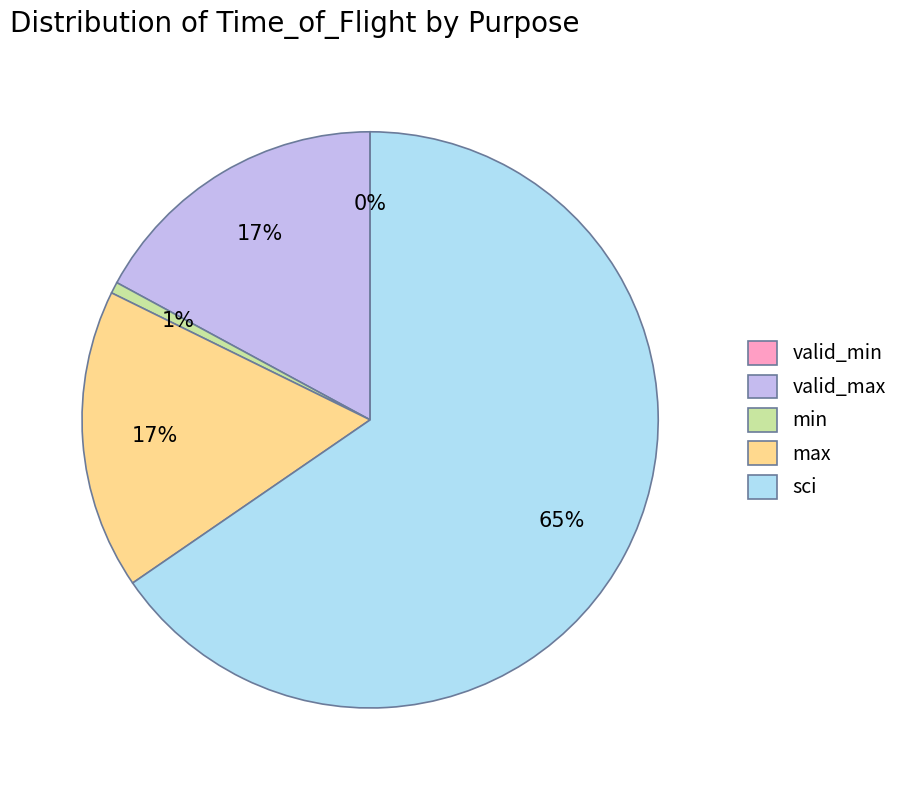

What is the smallest slice in the pie chart?

valid_min